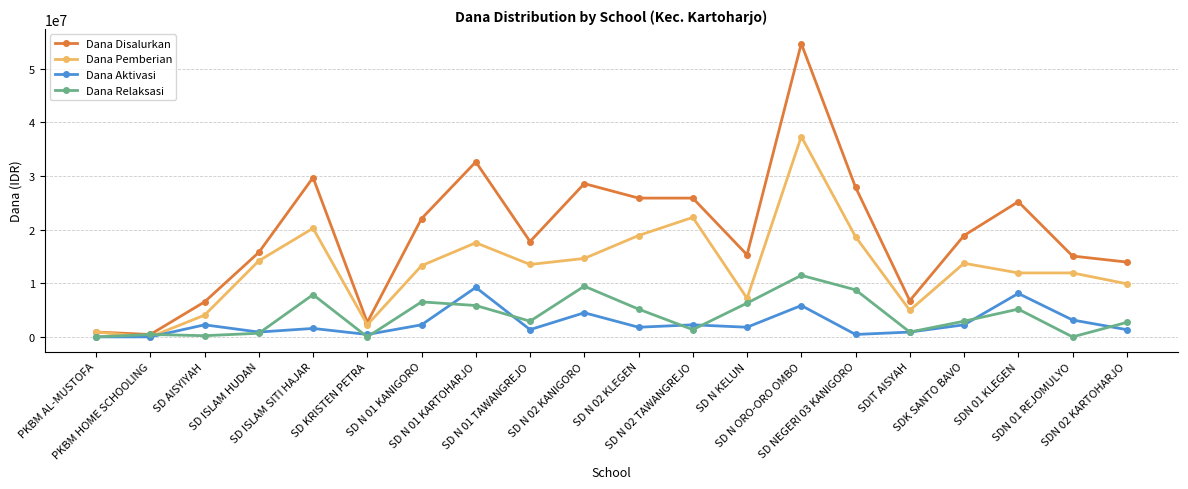

What is the spread (max minus min) of values at SD N 02 KANIGORO?

24075000